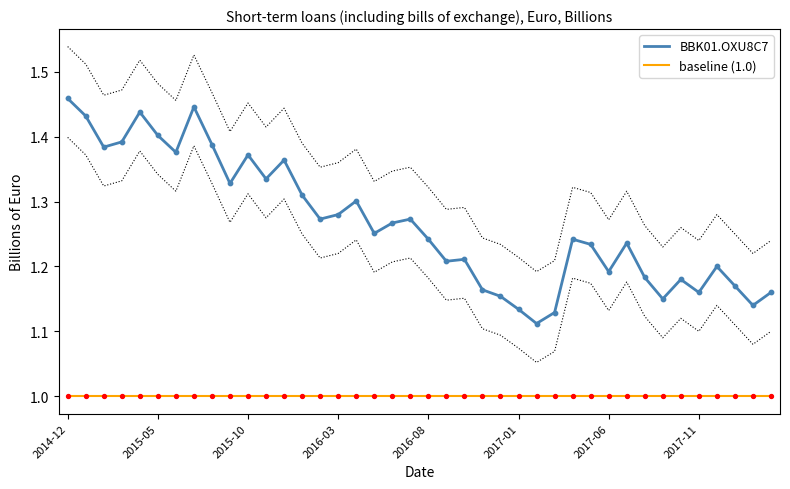

What are all the series names shown in the legend?

BBK01.OXU8C7, baseline (1.0)